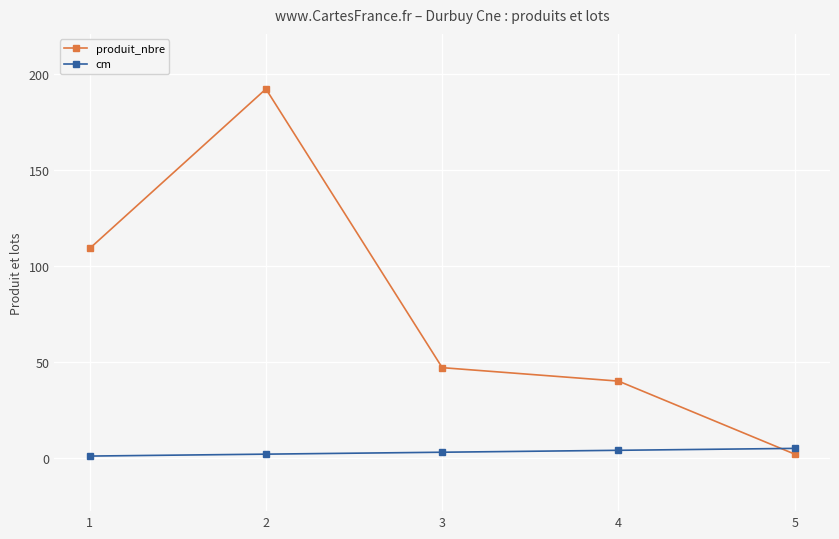

After their last crossing, which series has the higher values: produit_nbre or cm?

cm